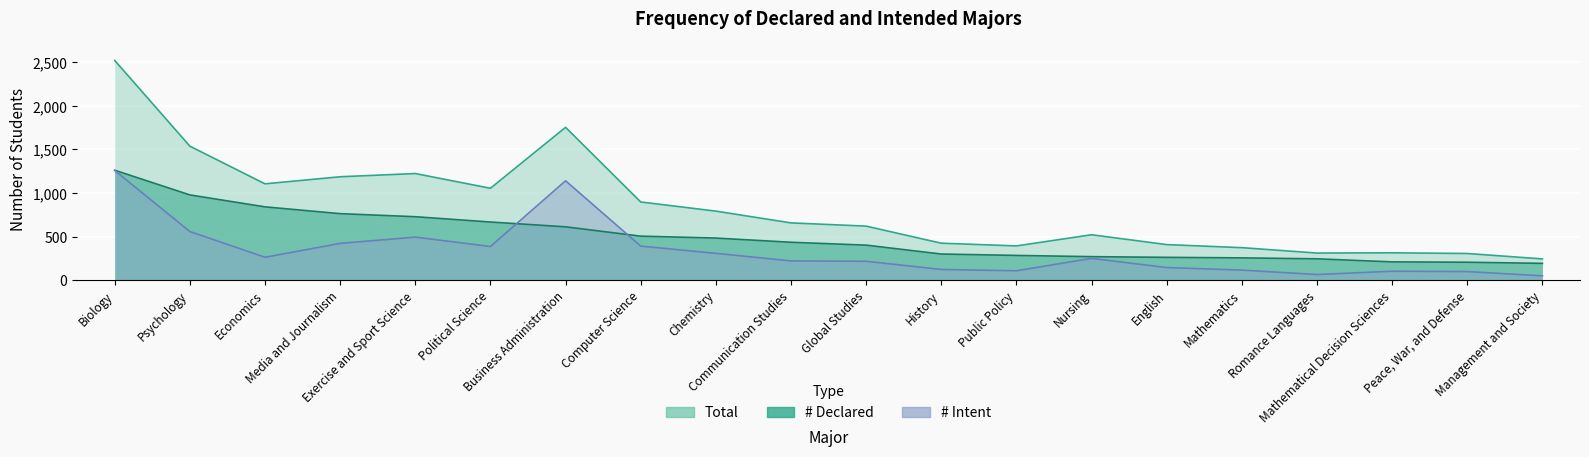

Is it true that Total equals 1357 at Computer Science?

False